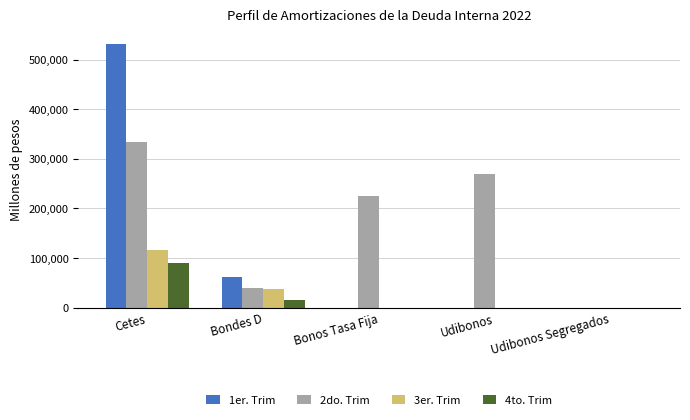

How many categories are shown in the chart?

5